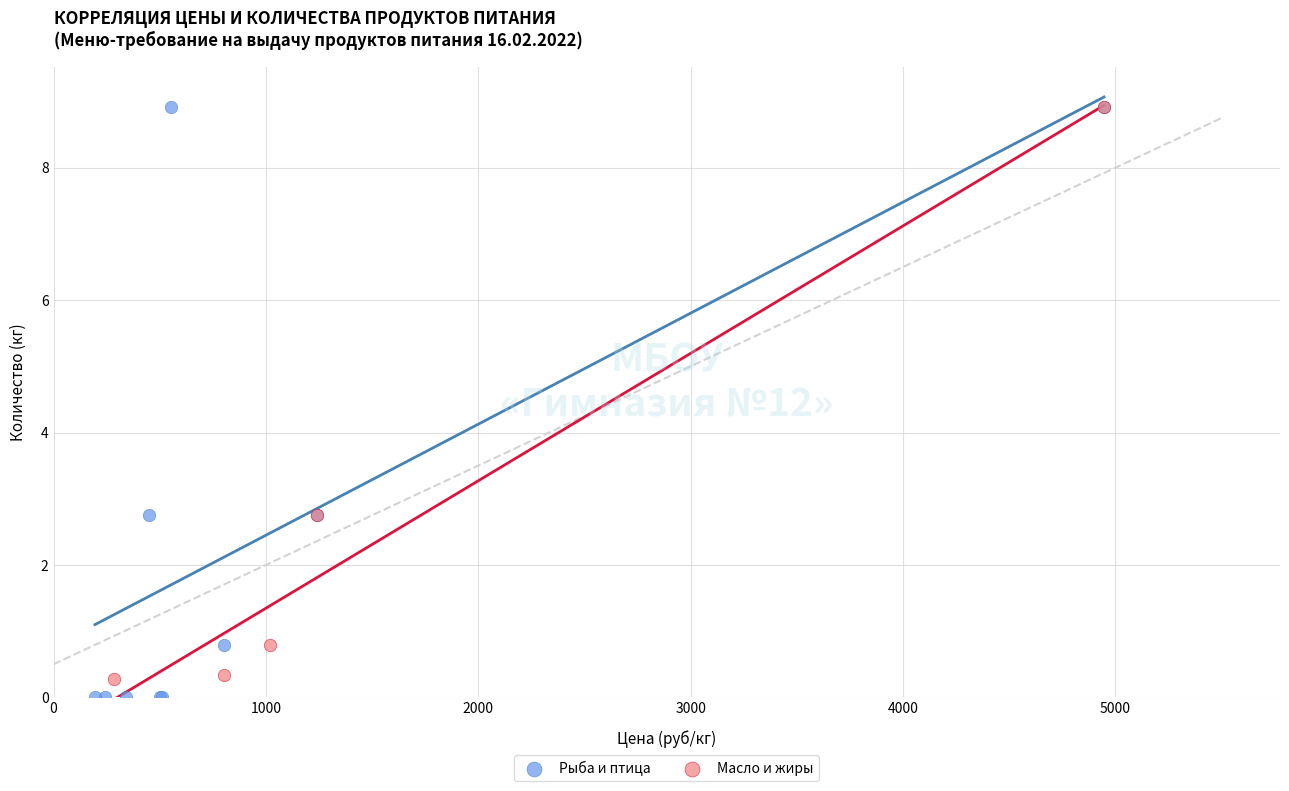

What are all the series names shown in the legend?

Рыба и птица, Масло и жиры